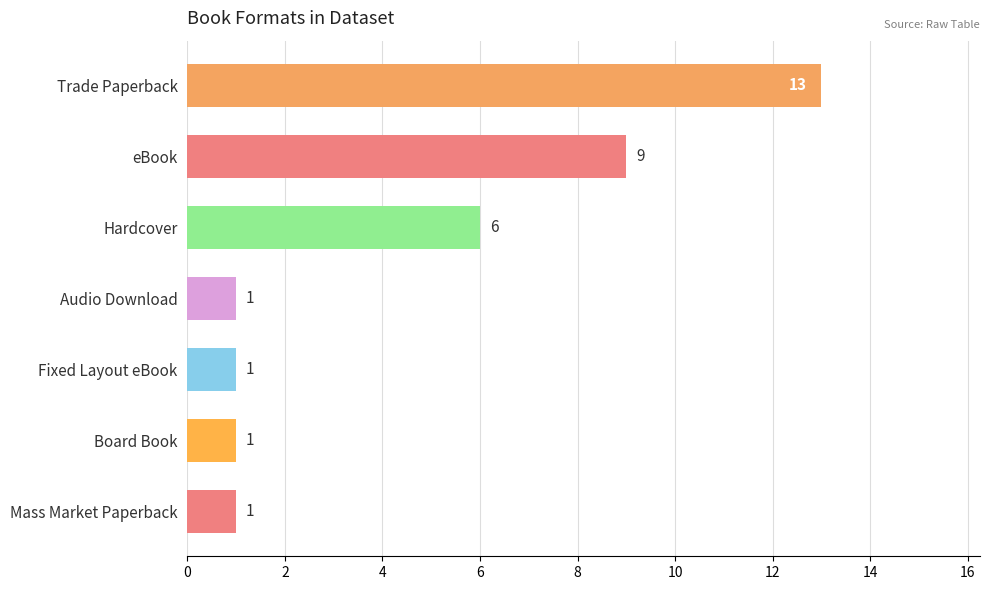

Reading top to bottom, what are all the values shown in this chart?

Trade Paperback=13	eBook=9	Hardcover=6	Audio Download=1	Fixed Layout eBook=1	Board Book=1	Mass Market Paperback=1